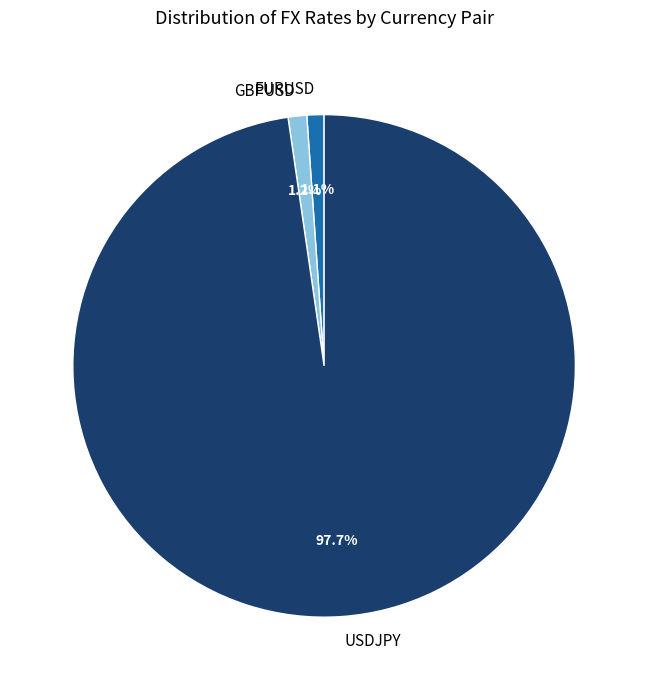

To the nearest percent, what percentage of the pie is EURUSD?

1%